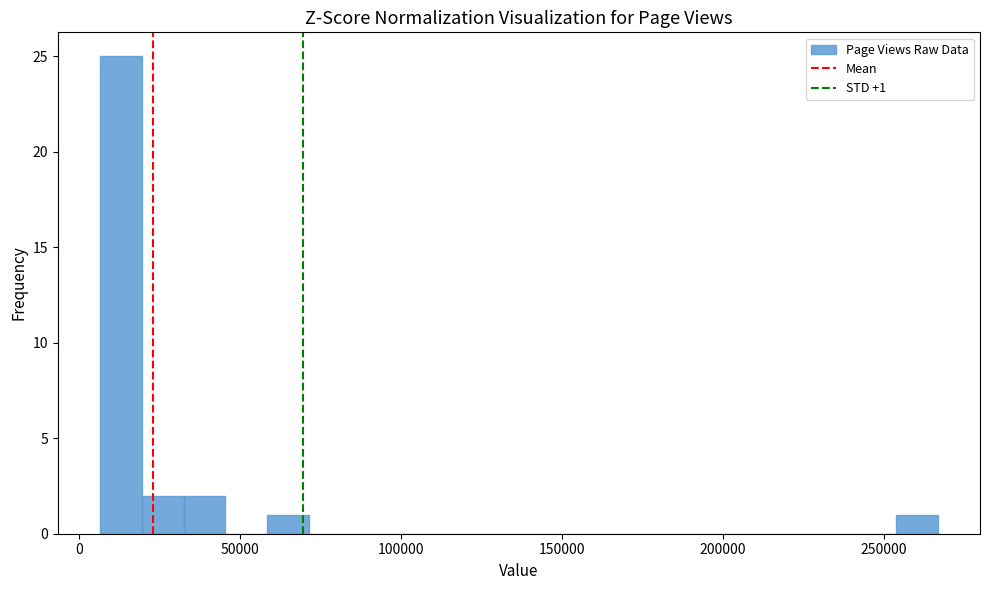

Read against the x-axis, roughly where is the centre of the tallest bar?

15000